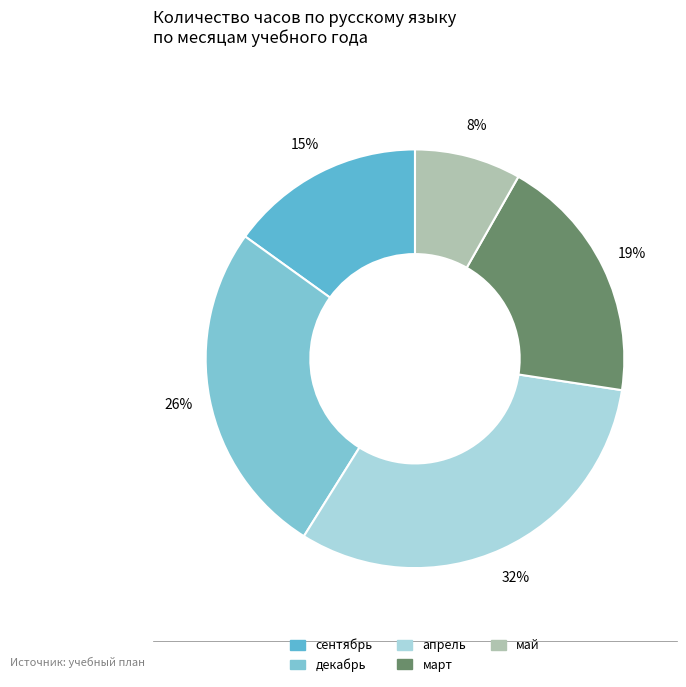

Is there a majority slice in this chart?

No